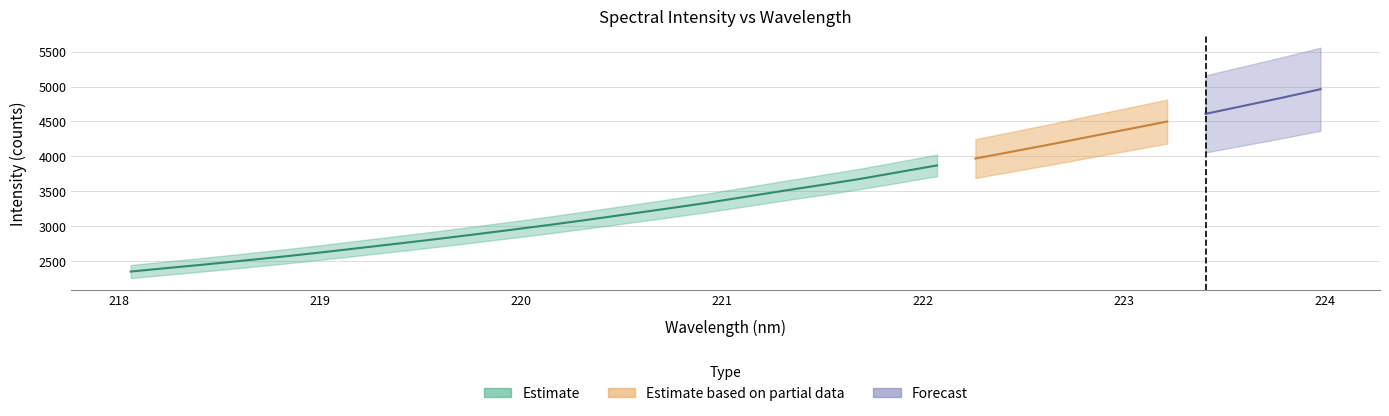

True or false: the data shows 4390.8 at 223.0264.

True